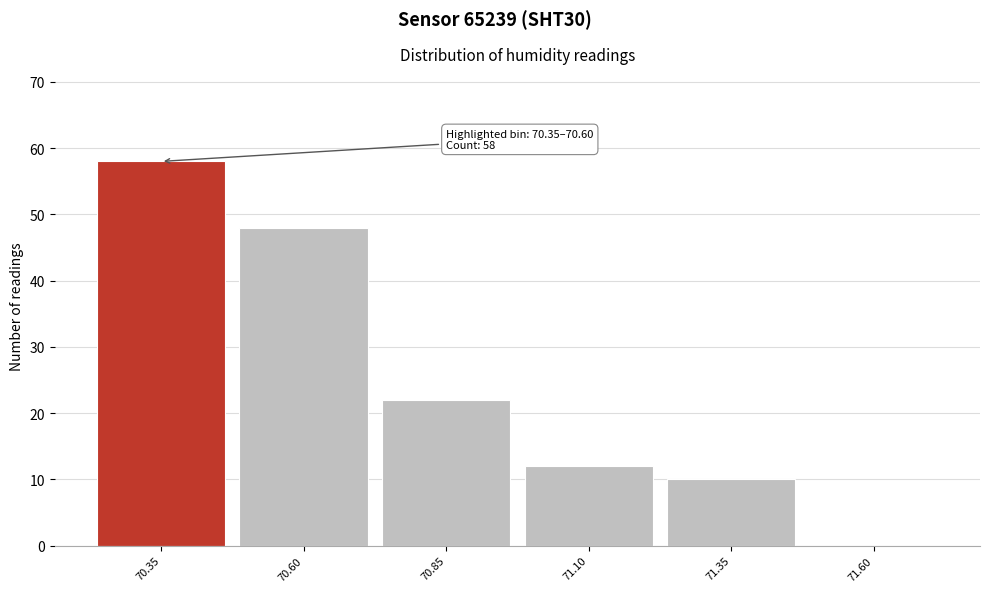

Reading right to left, what are all the values shown in this chart?

71.60=0	71.35=10	71.10=12	70.85=22	70.60=48	70.35=58